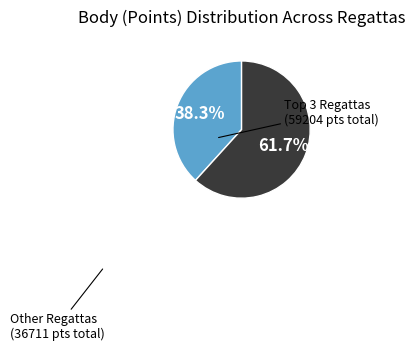

Is there a majority slice in this chart?

Yes